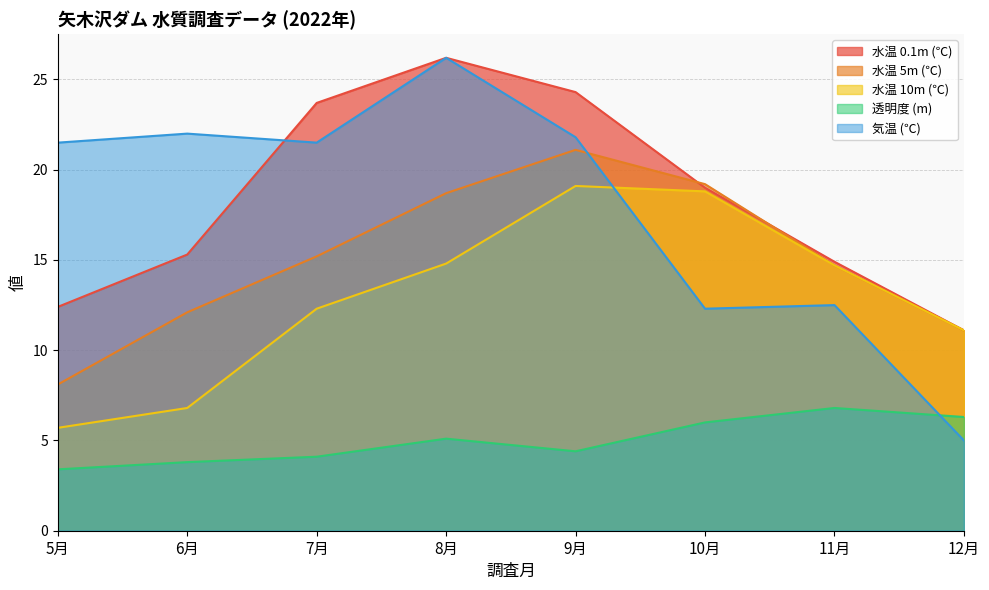

What is the average value of the 水温 0.1m (℃) series?

18.4